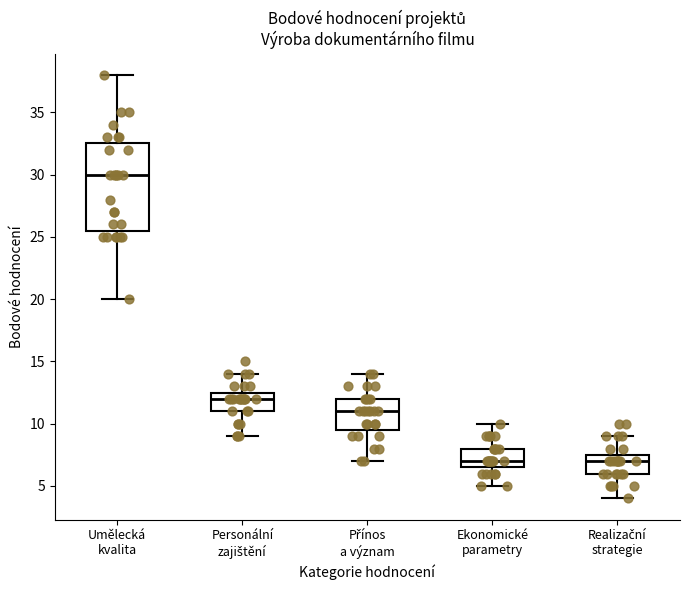

Which box has the highest median line?

Umělecká kvalita